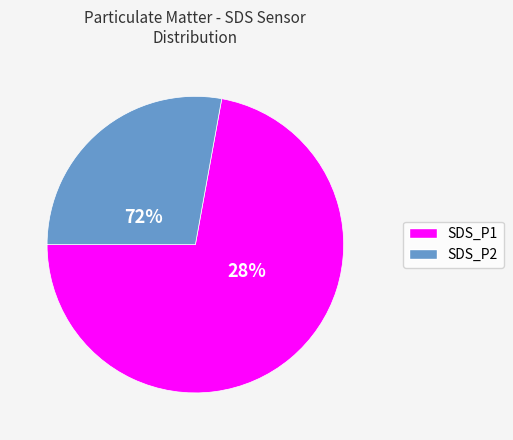

Is it true that SDS_P2 is 27% of the pie?

True